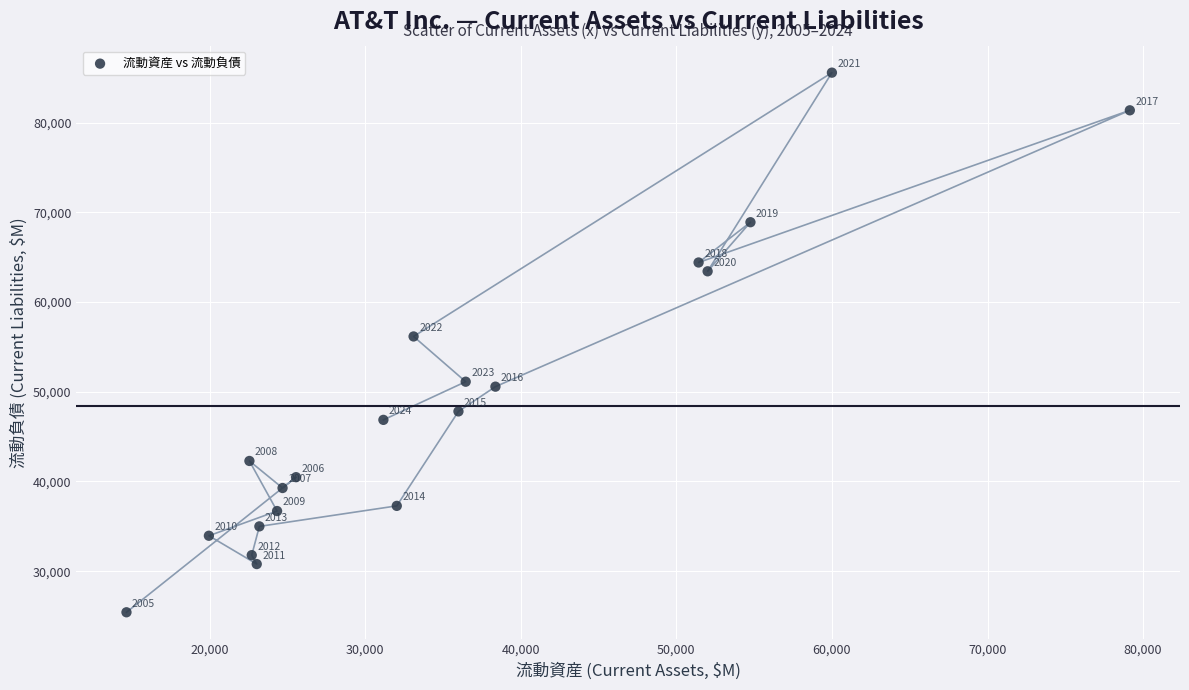

What is the range of X values (max minus min)?

64492